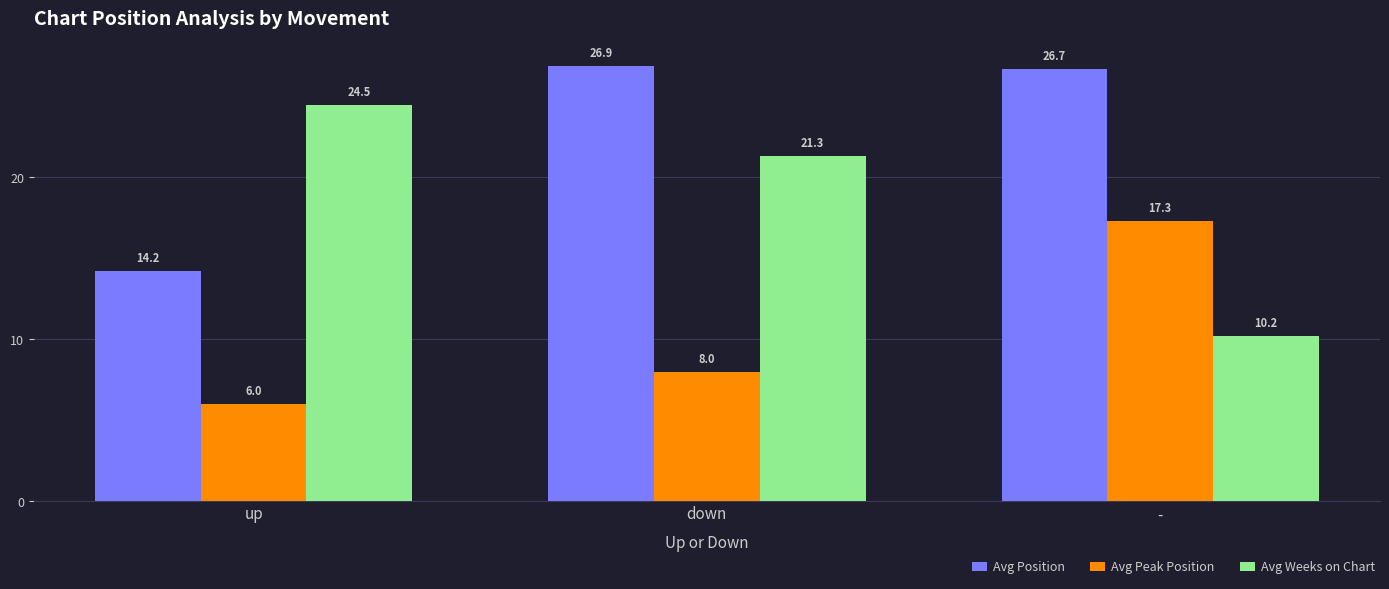

Is it true that Avg Weeks on Chart equals 10.2 at -?

True